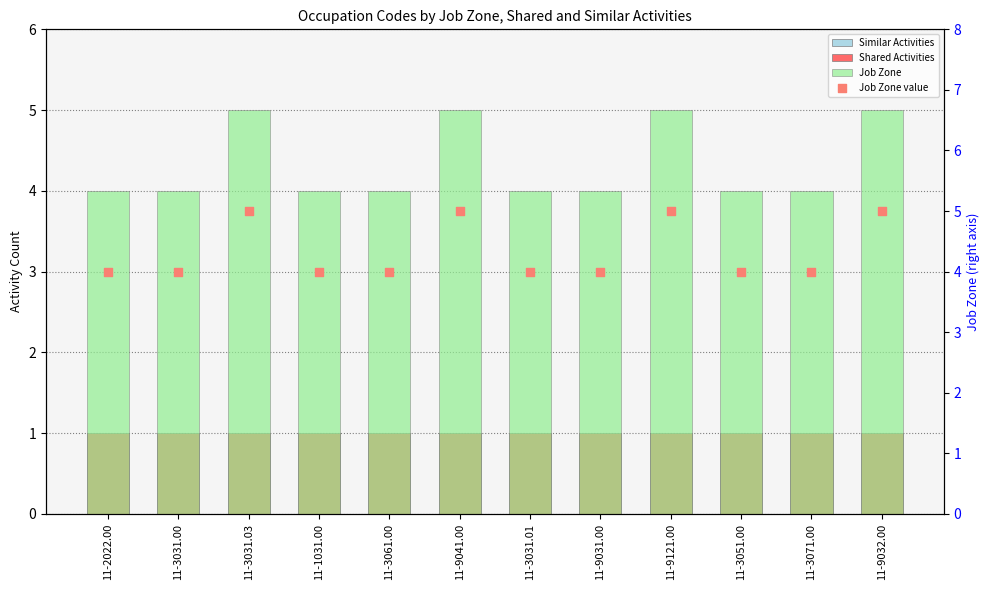

At which category is the sum across all series the highest?

11-3031.03